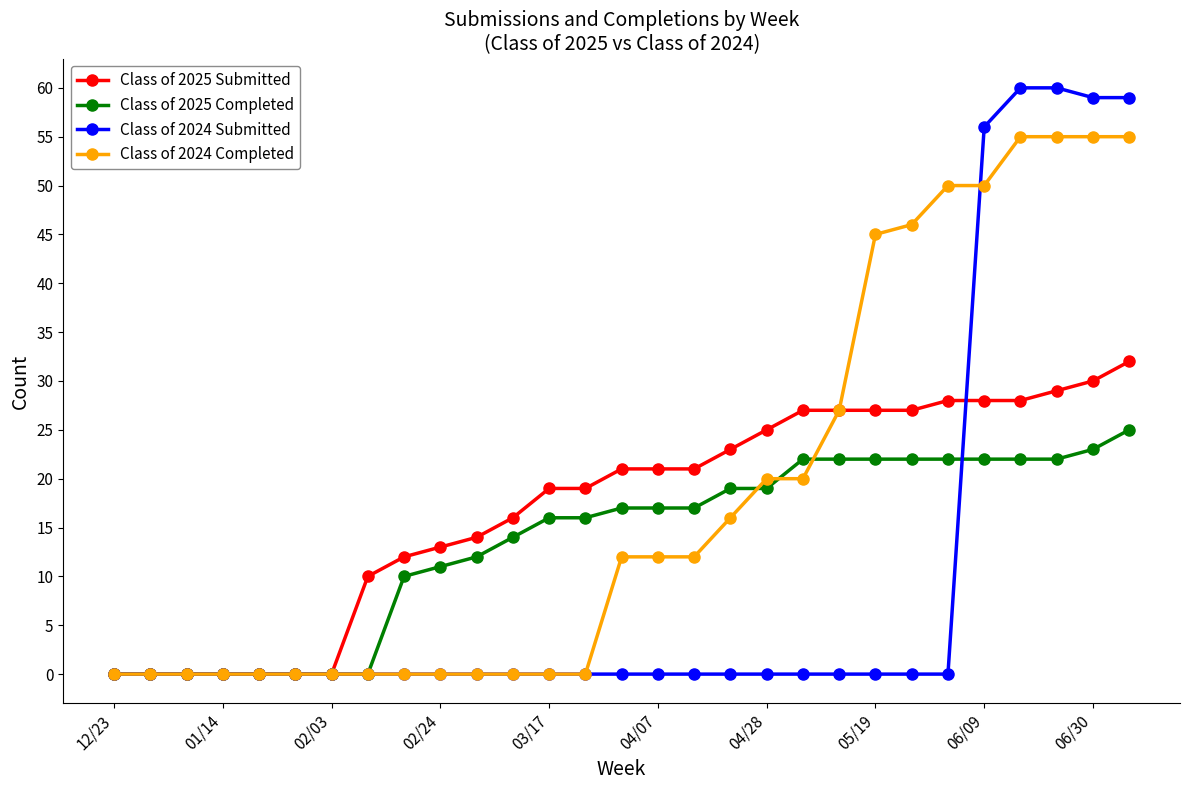

Which series has the widest spread of values?

Class of 2024 Submitted